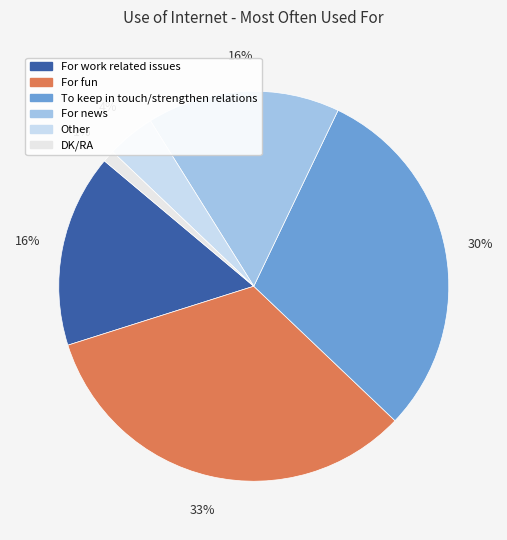

How many slices are in this pie chart?

6